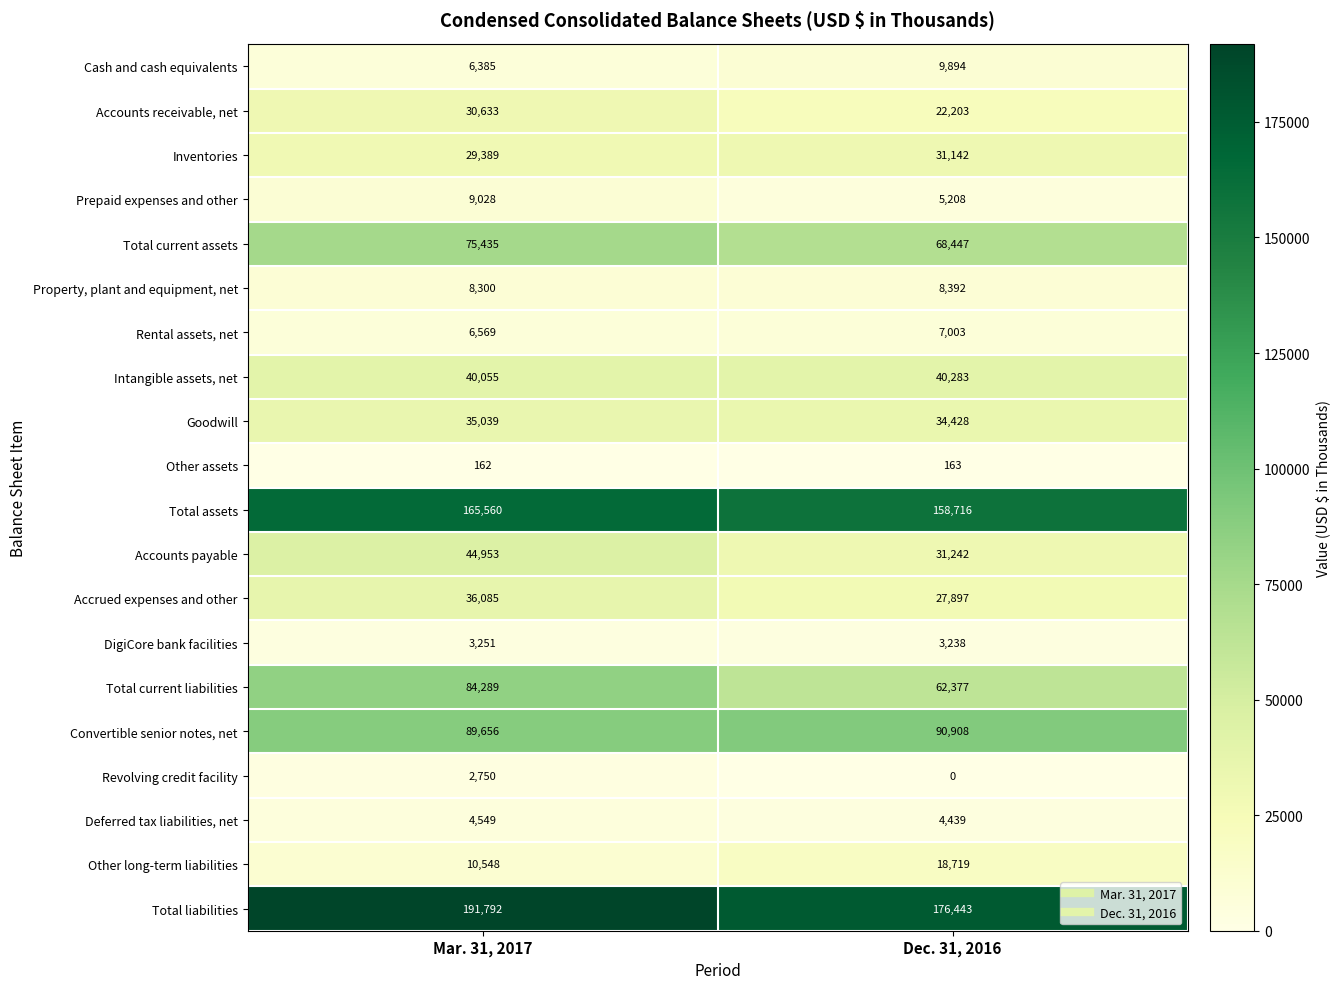

How many data points in Revolving credit facility are less than 2750?

1